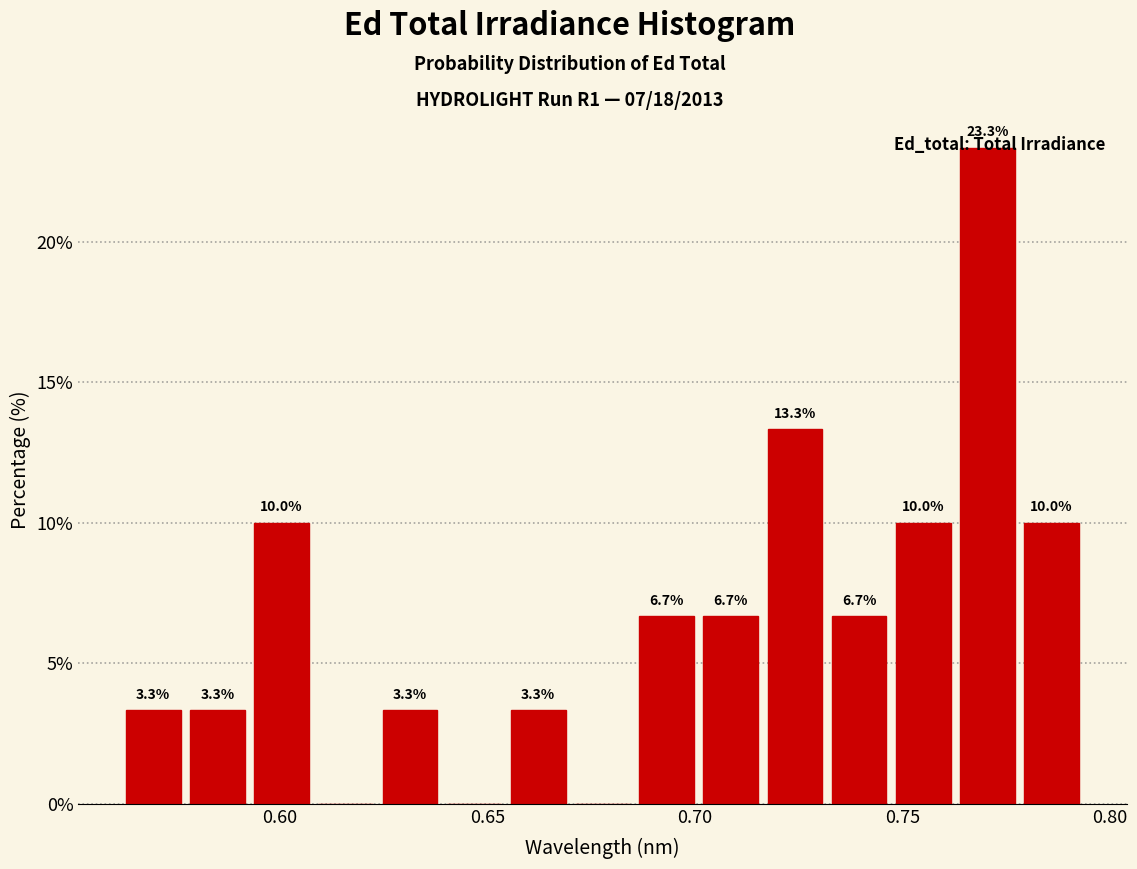

Around what value on the x-axis is the tallest bar? Give the approximate position of its centre, as read against the axis.

0.770